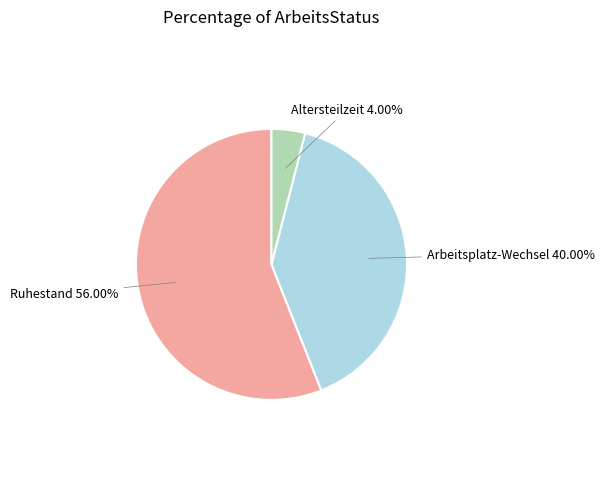

Combined, do Ruhestand and Arbeitsplatz-Wechsel account for over 50%?

Yes